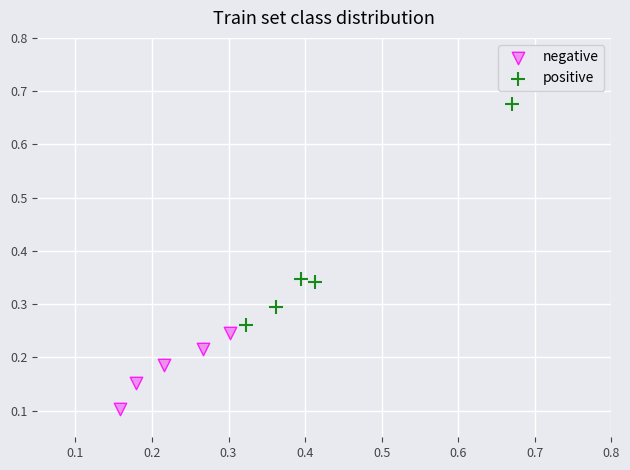

Which series has the widest spread of Y values?

positive